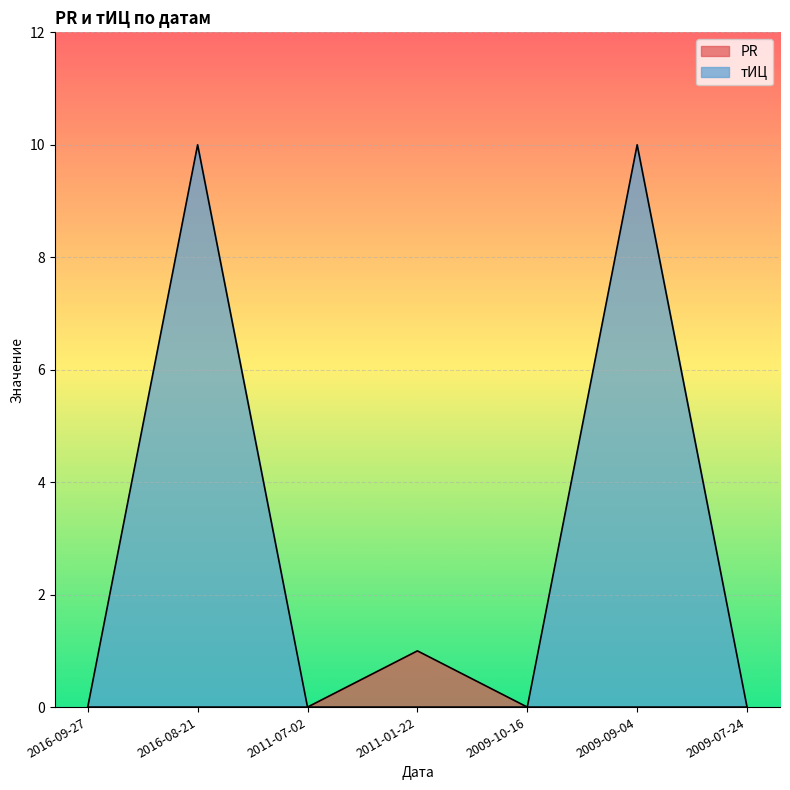

Reading left to right, what are all the values shown in this chart?

PR: 2016-09-27=0	2016-08-21=0	2011-07-02=0	2011-01-22=1	2009-10-16=0	2009-09-04=0	2009-07-24=0
тИЦ: 2016-09-27=0	2016-08-21=10	2011-07-02=0	2011-01-22=0	2009-10-16=0	2009-09-04=10	2009-07-24=0